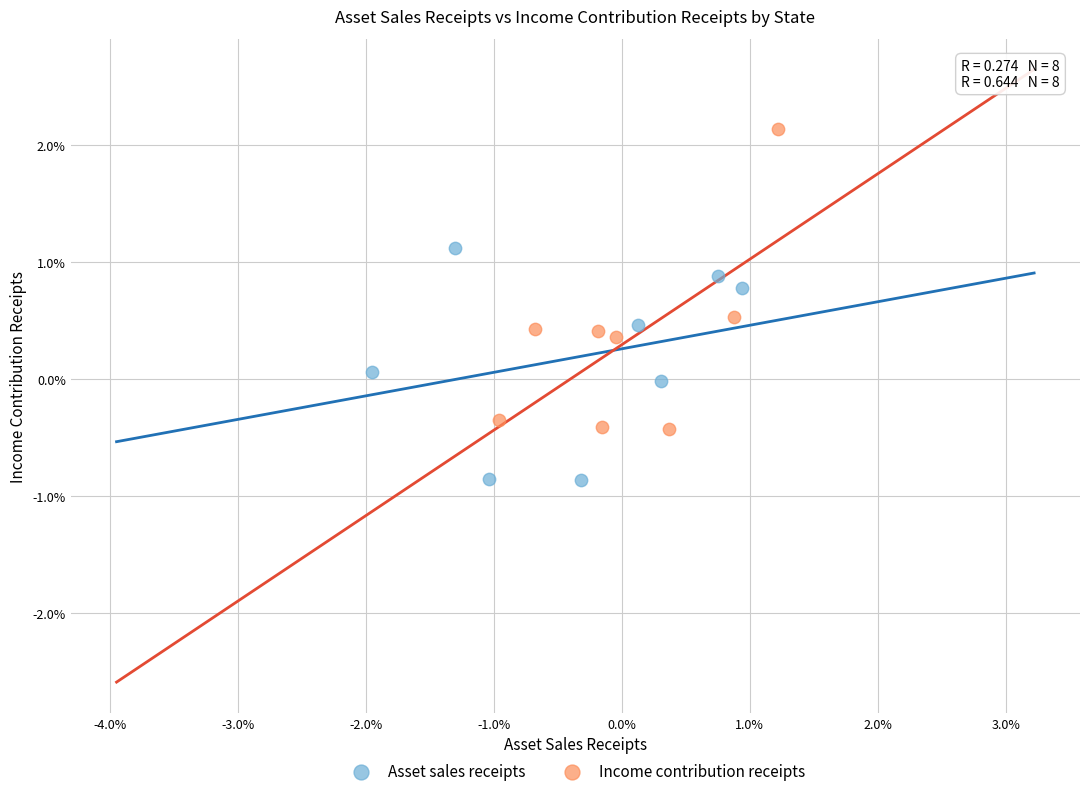

Which series has the widest spread of Y values?

Income contribution receipts